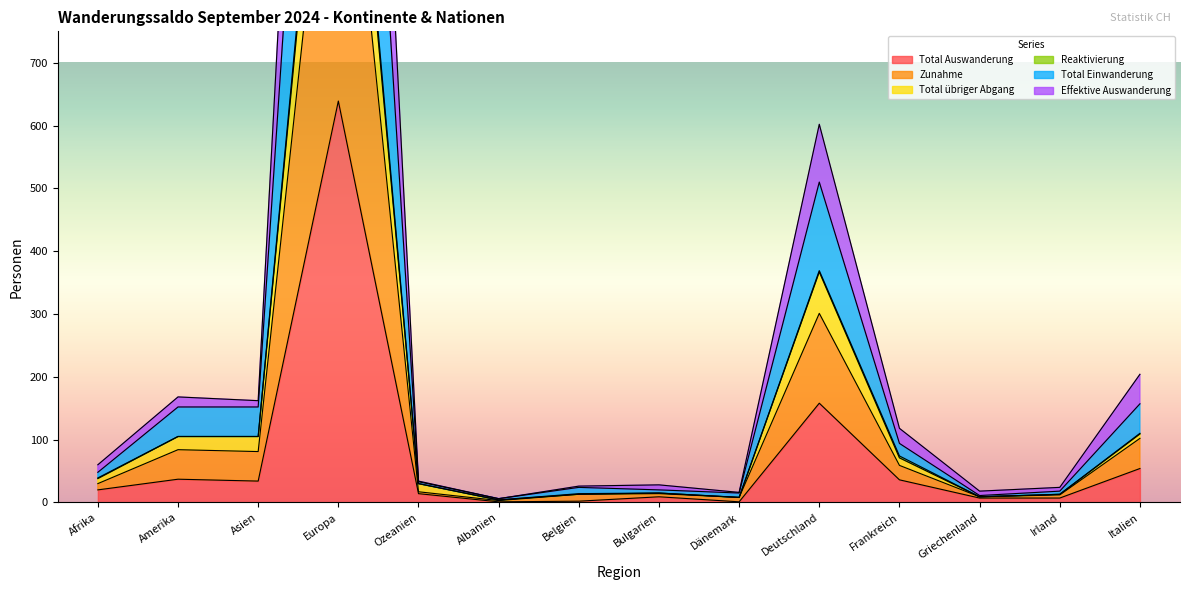

At which label is Total Auswanderung closest to 320?

Deutschland